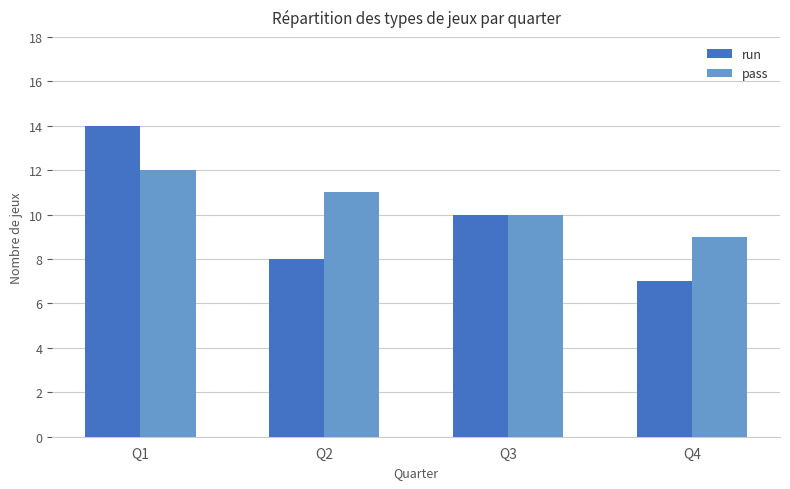

What is the highest value of the run series?

14